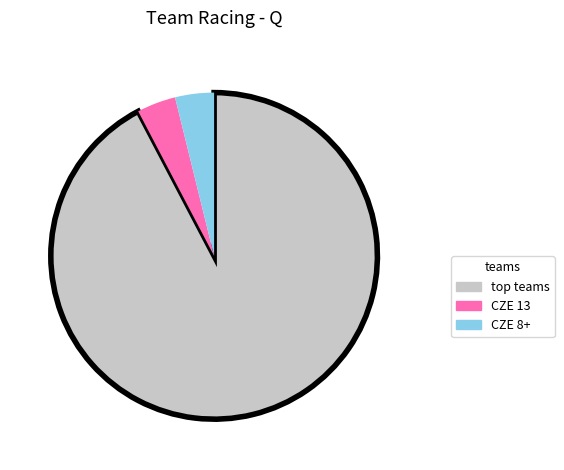

What is the ratio of the value at CZE 13 to the value at CZE 8+?

1.0